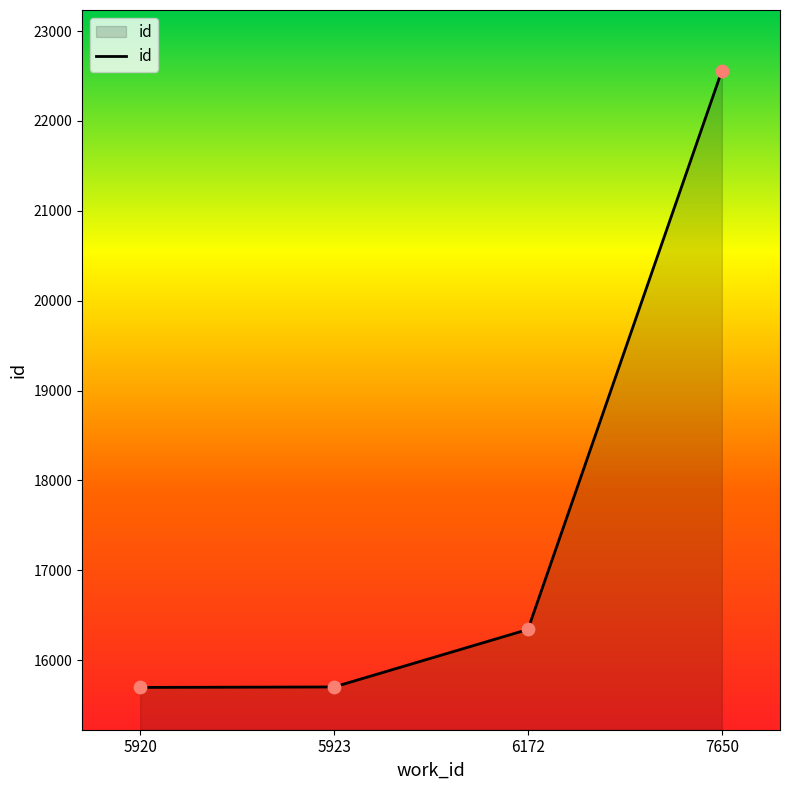

Approximately how many times larger is the value at 6172 compared to 5923?

1.0